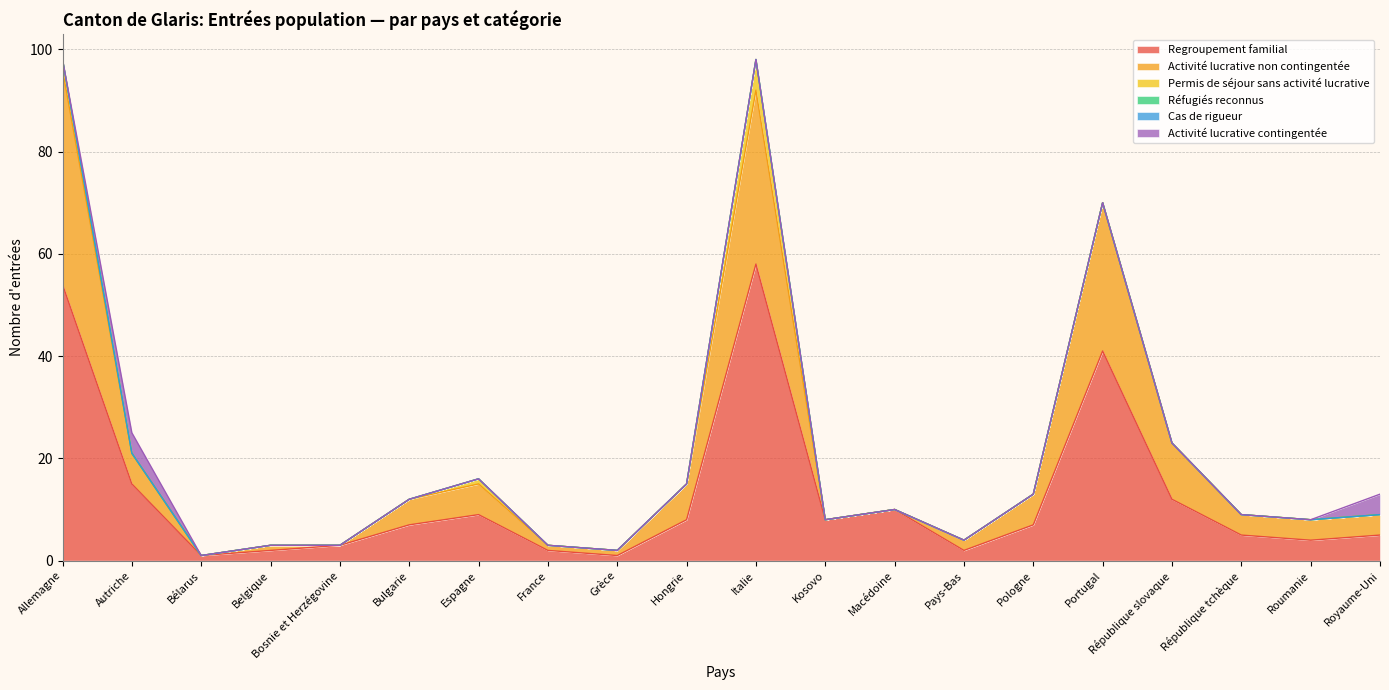

At how many categories does at least one series exceed 45?

2